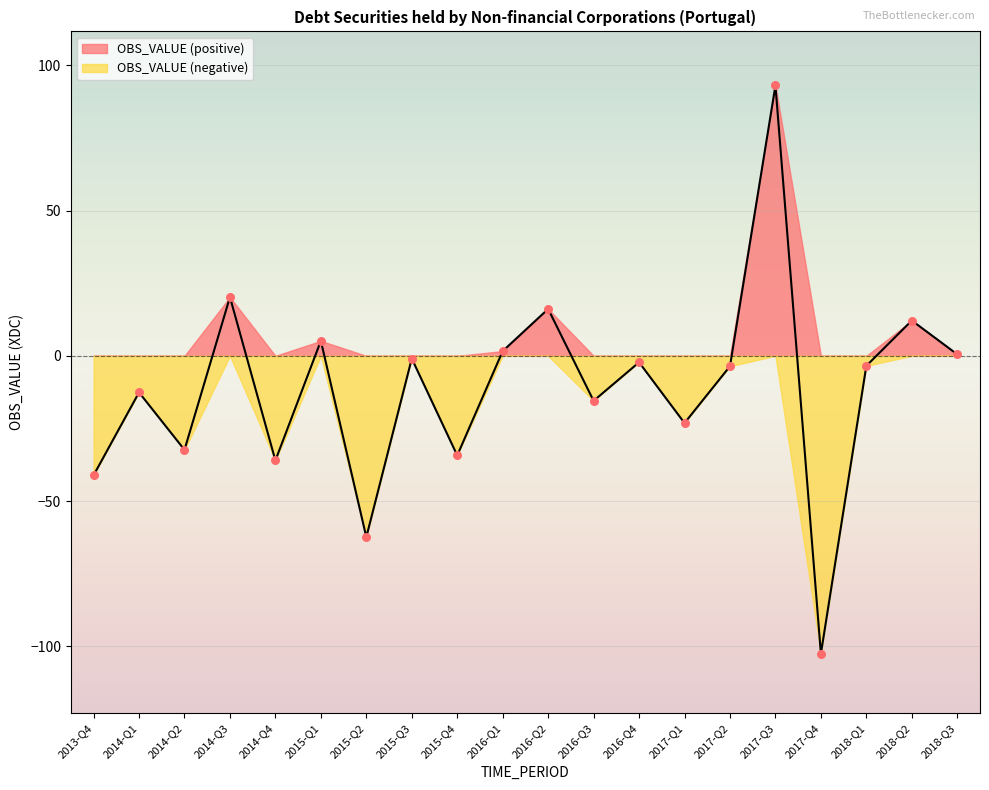

Between 2015-Q4 and 2014-Q1, which is larger?

2014-Q1